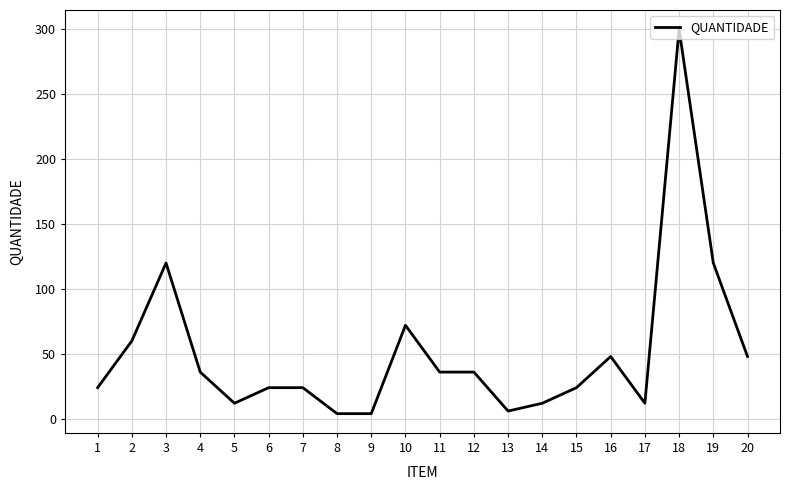

Where does the data first go above 36?

2